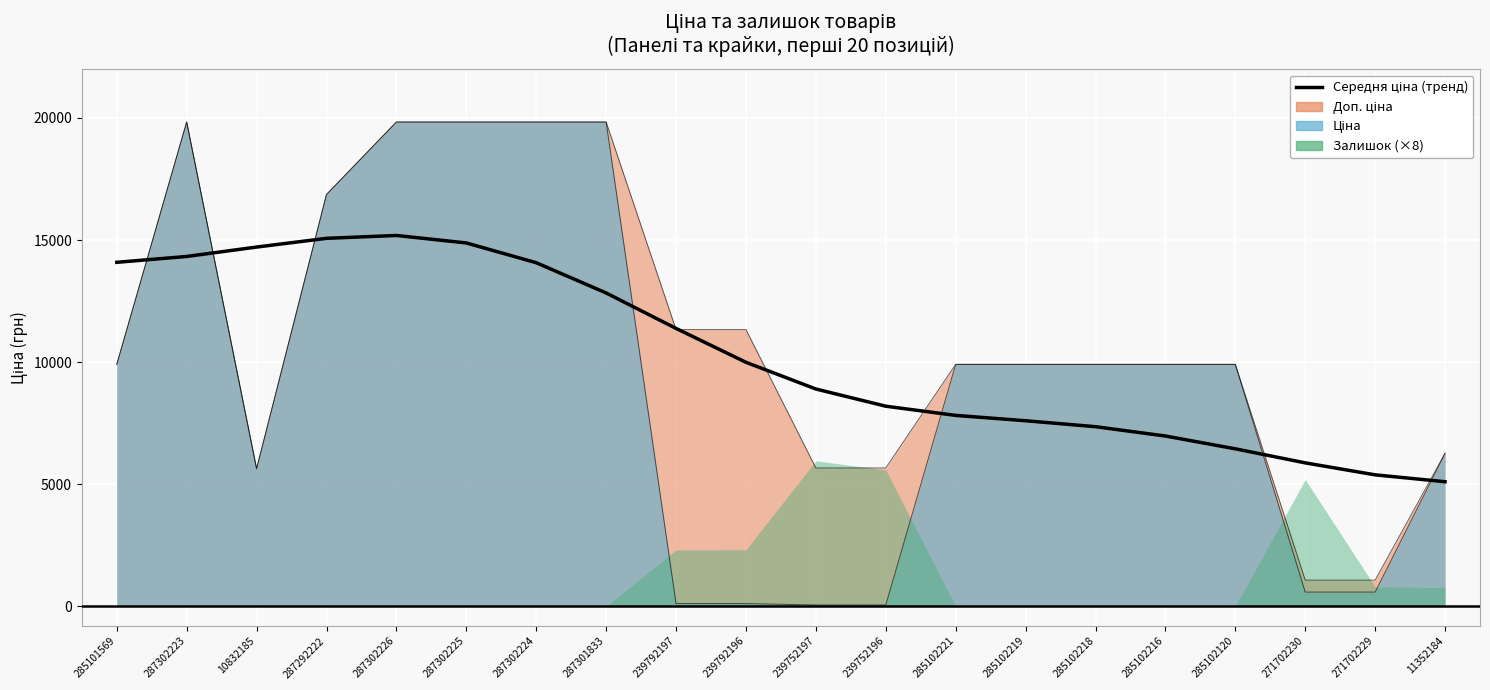

How many lines are shown in the chart?

1